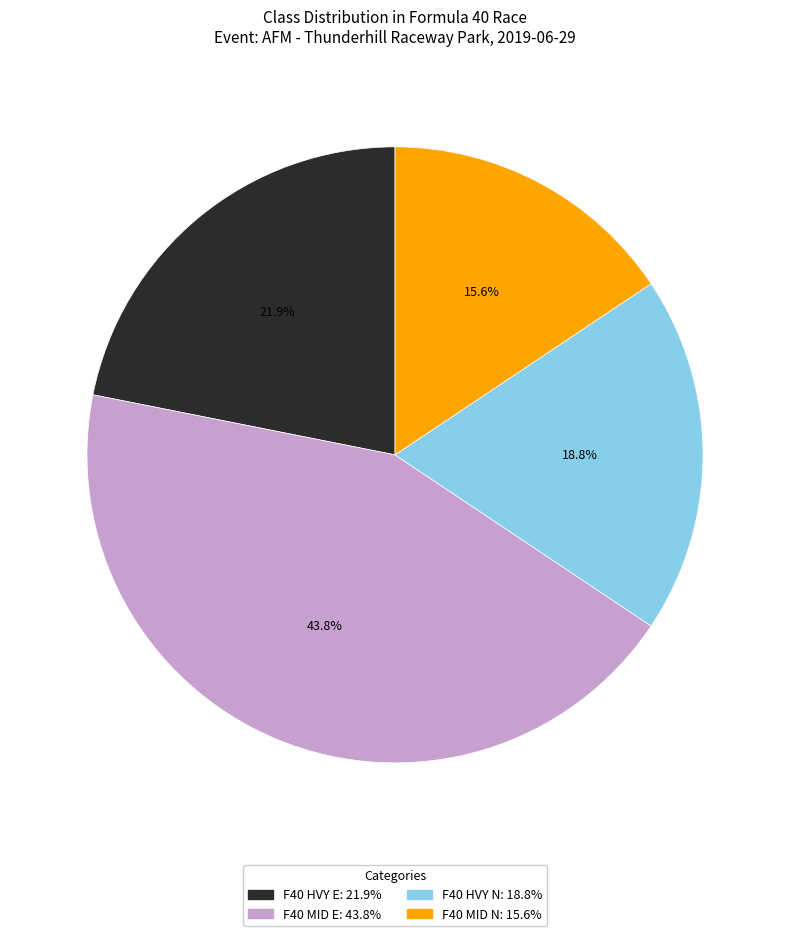

To the nearest percent, what portion does F40 MID N represent?

16%